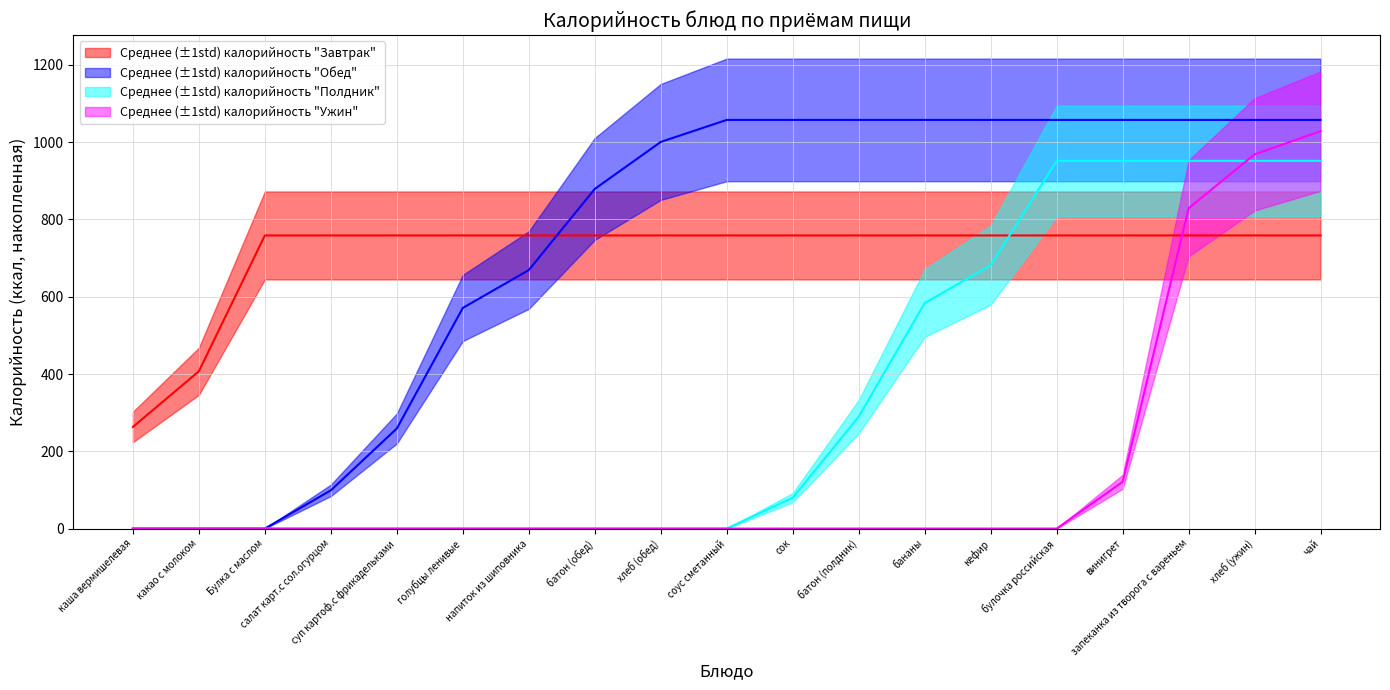

True or false: Ужин has a value of 0.0 at сок.

True